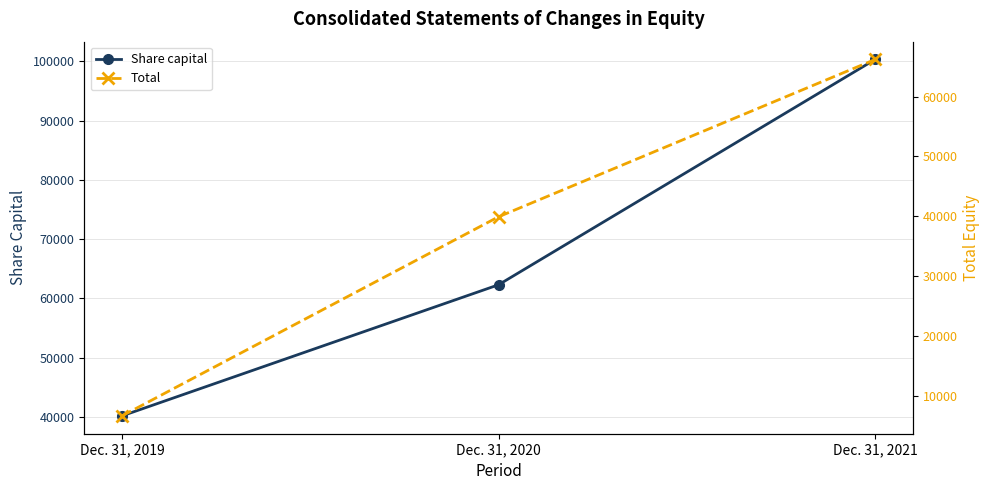

What is the value of the Total point at the 2nd from the left?

39897